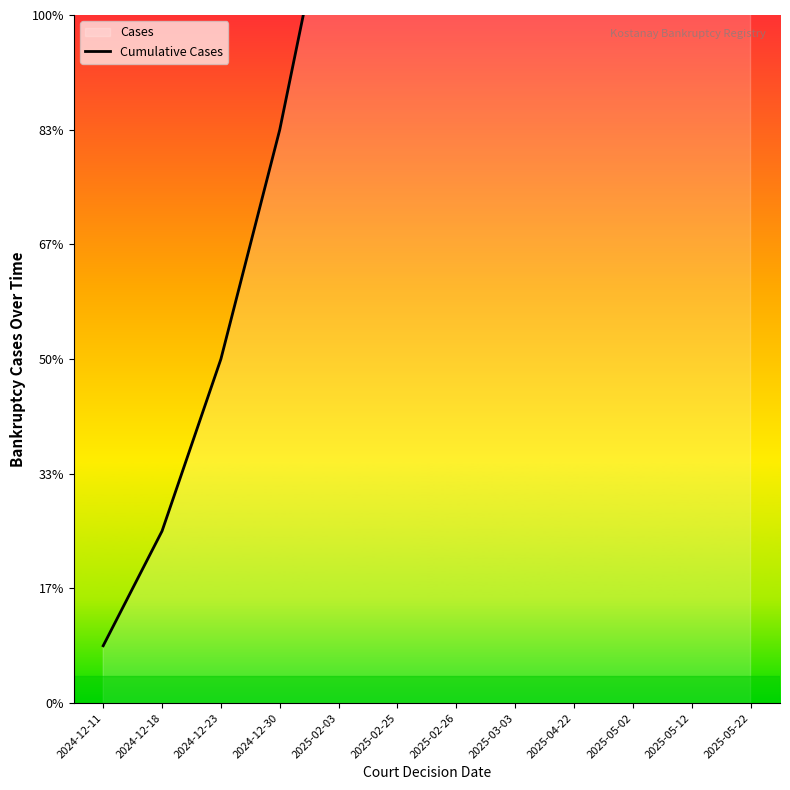

How many lines are shown in the chart?

1